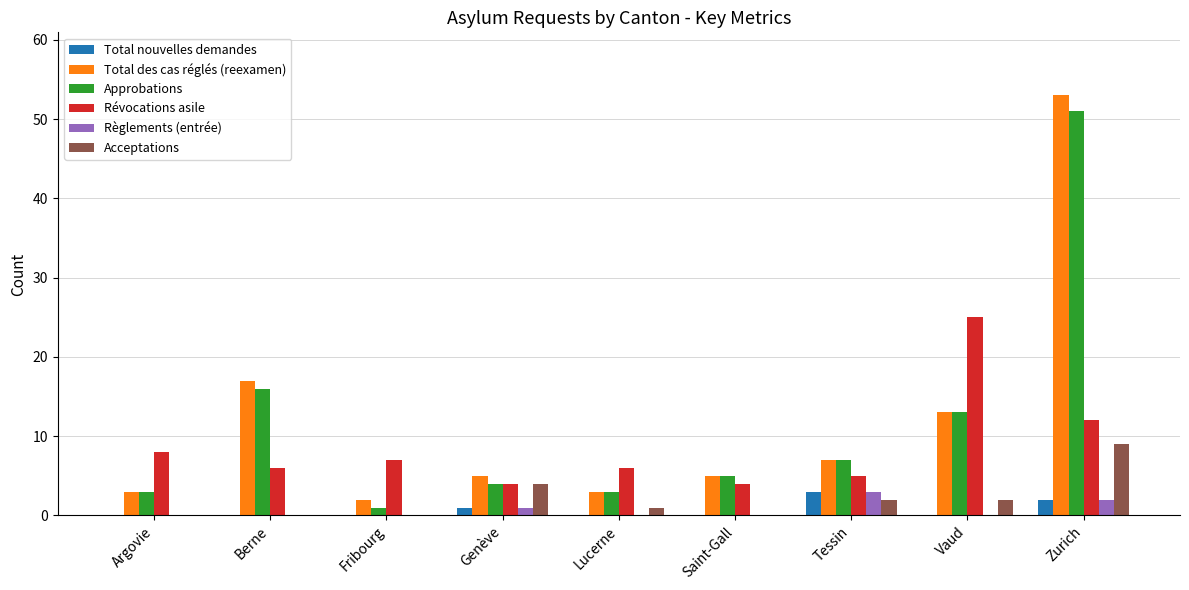

What is the sum of all Total nouvelles demandes values?

6